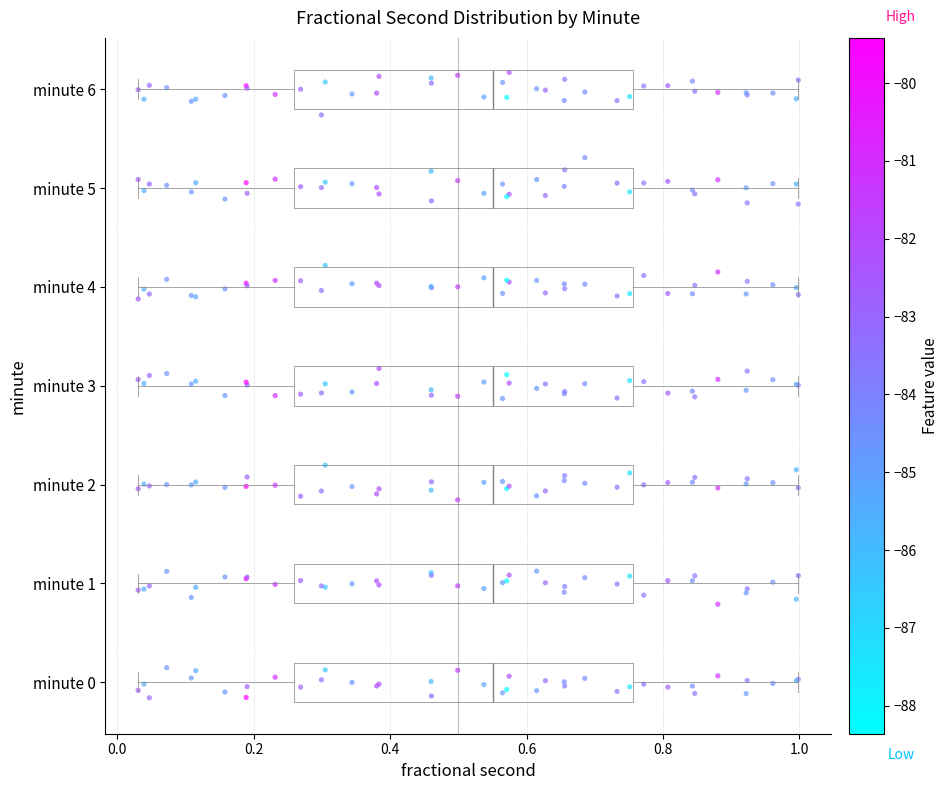

Where does the right whisker of the box for minute 1 end on the x-axis? The values are not printed on the chart, so give them approximately, as read against the axis.

1.00